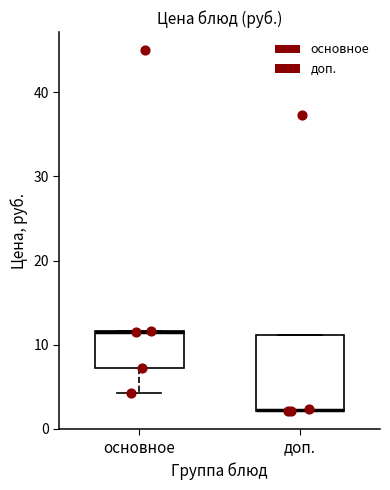

Reading left to right, read every box against the y-axis: the position of its median line, the range the box covers, and the ends of its whiskers. The values are not printed on the chart, so give them approximately, as read against the axis.

основное: median 12 (drawn on the box's upper edge), box 7 to 12, whiskers 4 to 12
доп.: median 2 (drawn on the box's lower edge), box 2 to 11, whiskers 2 to 11